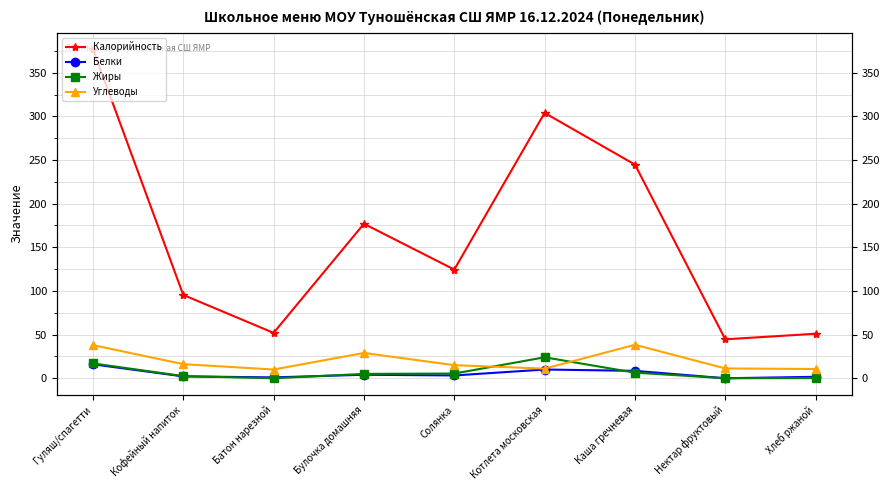

Which label corresponds to the largest value in the chart?

Гуляш/спагетти